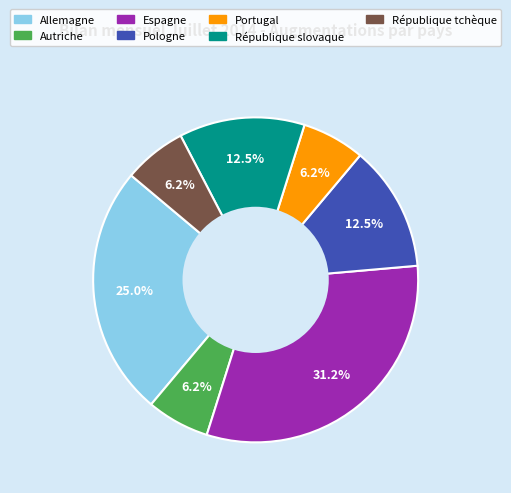

Does any single category account for the majority?

No